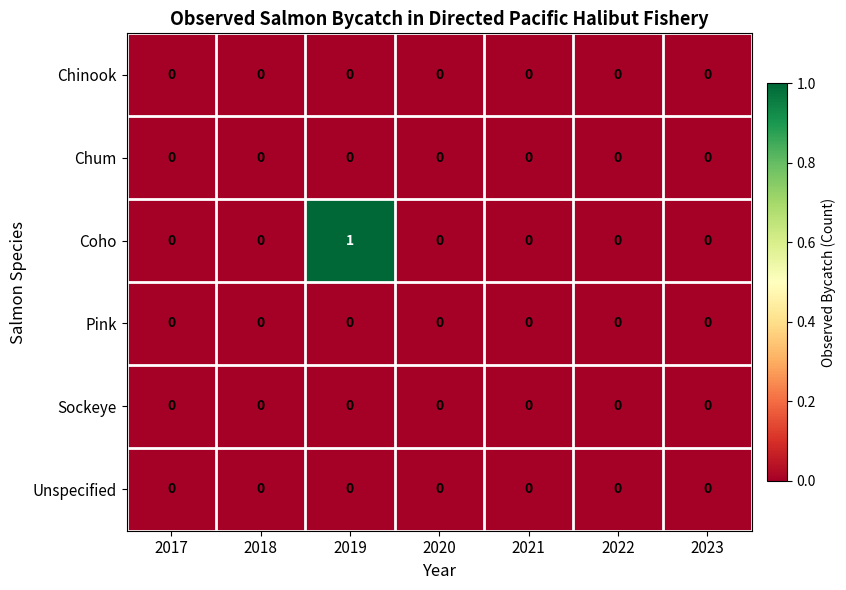

At which category is the sum across all series the highest?

2019